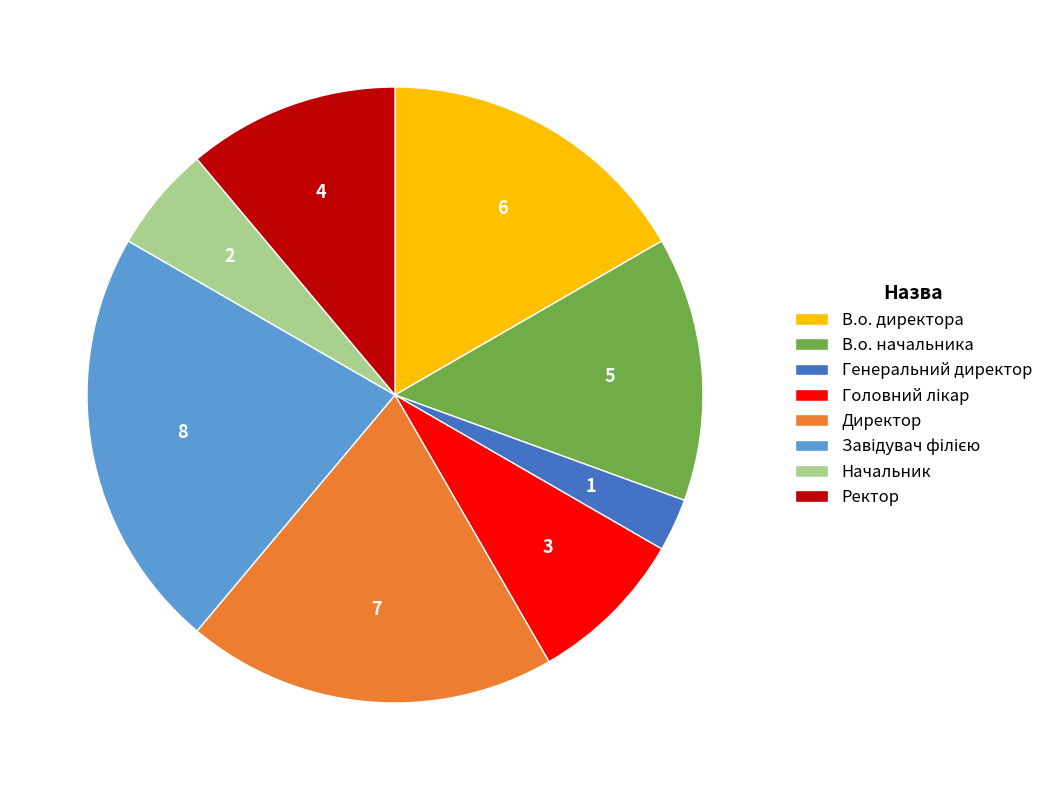

Which category has the smallest portion of the pie?

Генеральний директор